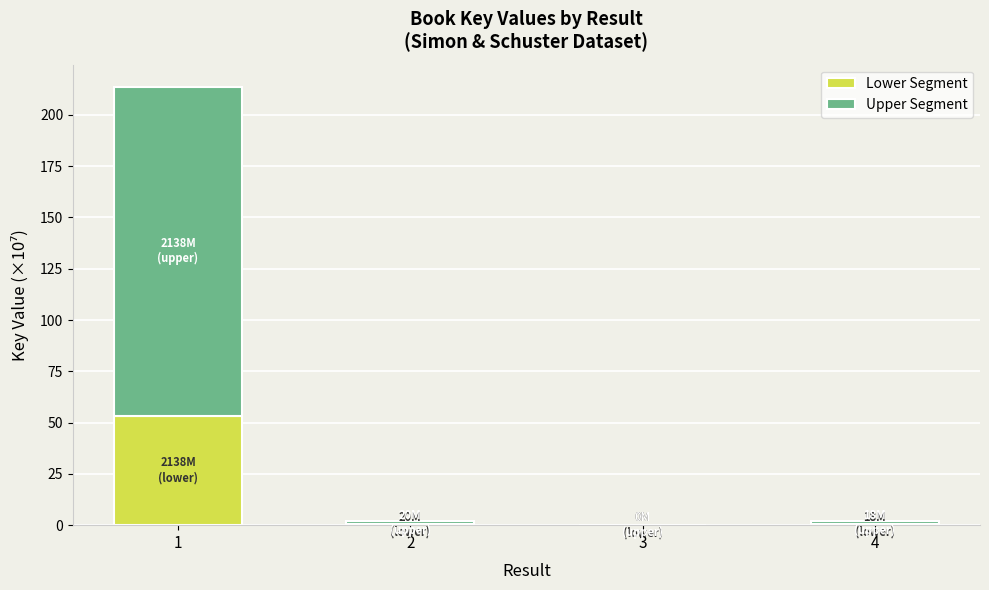

What is the total value across all series at 1?

213.8